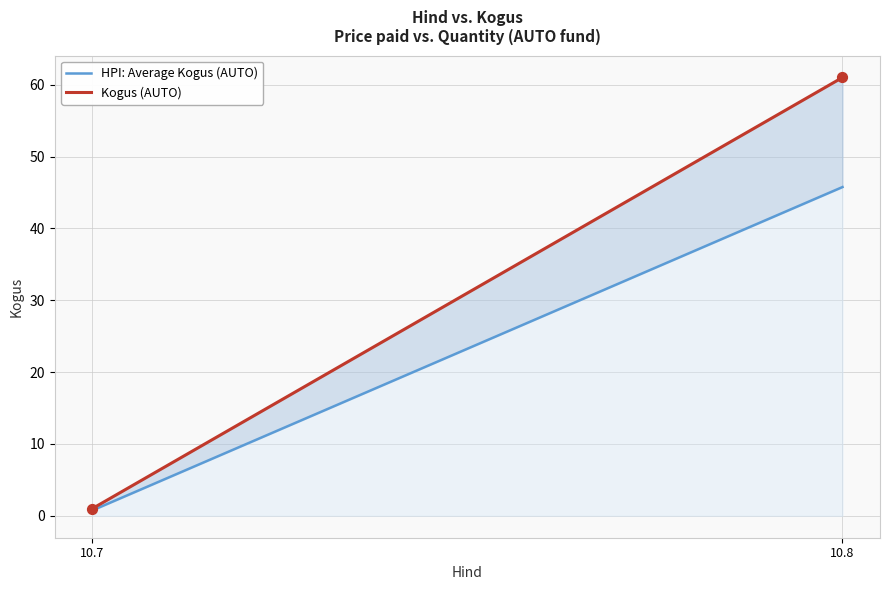

What is the range of Y values (max minus min)?

60